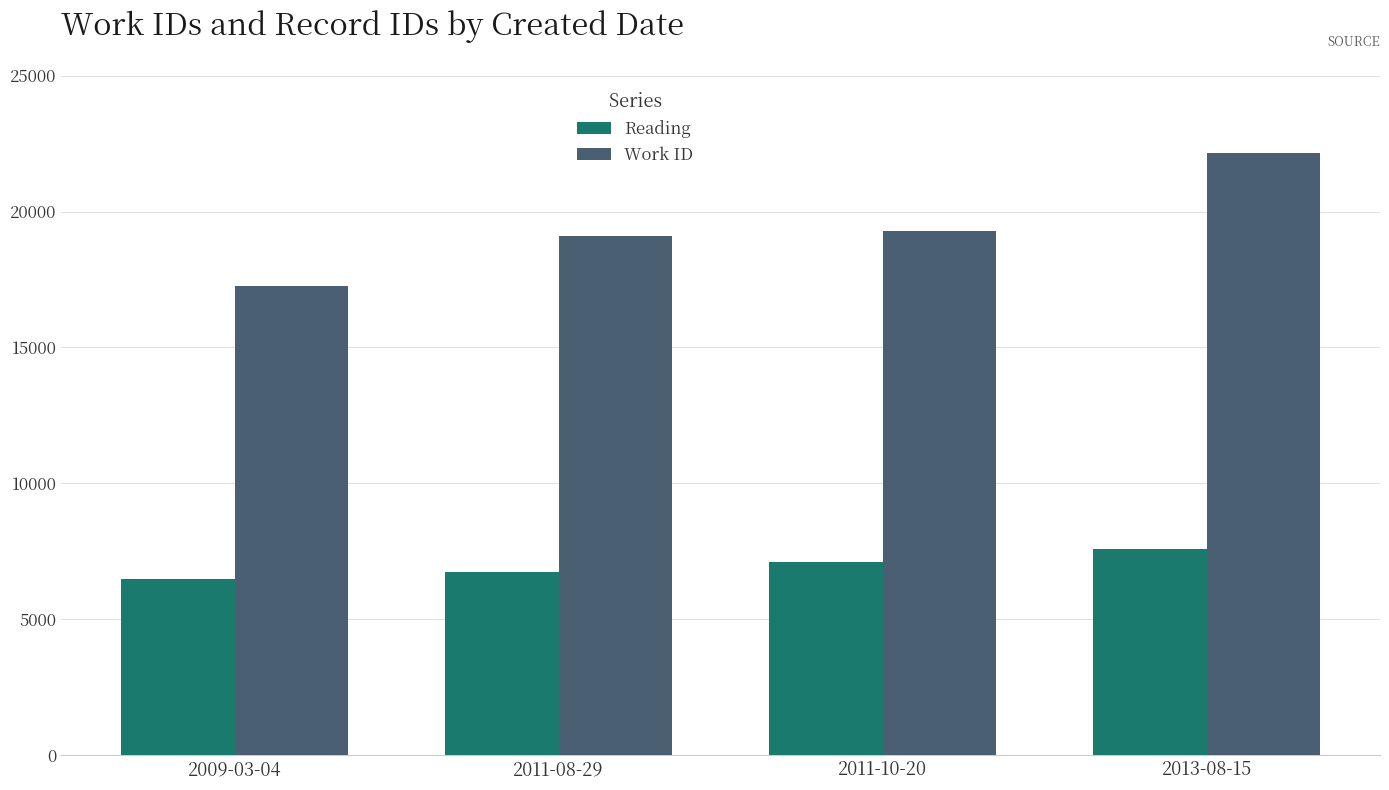

At which category does the chart reach its peak across all series?

2013-08-15